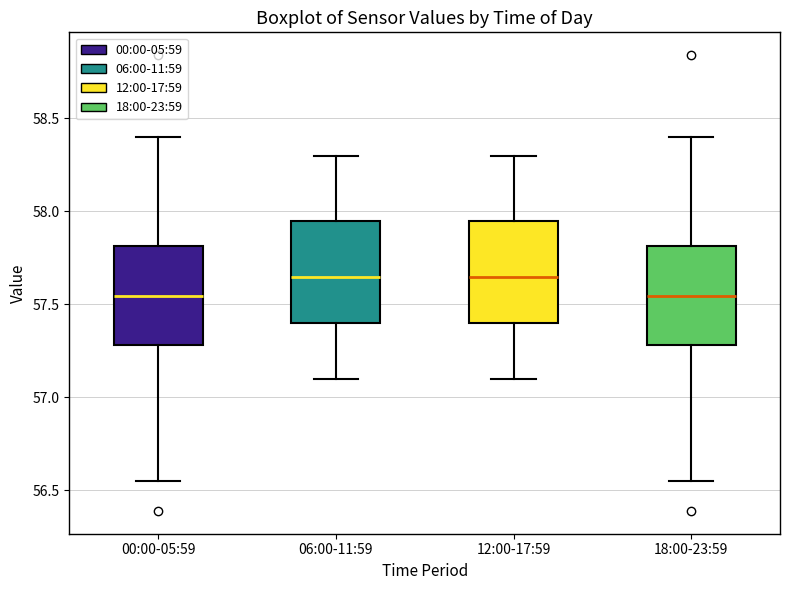

Where is the lower edge of the box for 00:00-05:59 on the y-axis? The values are not printed on the chart, so give them approximately, as read against the axis.

57.30